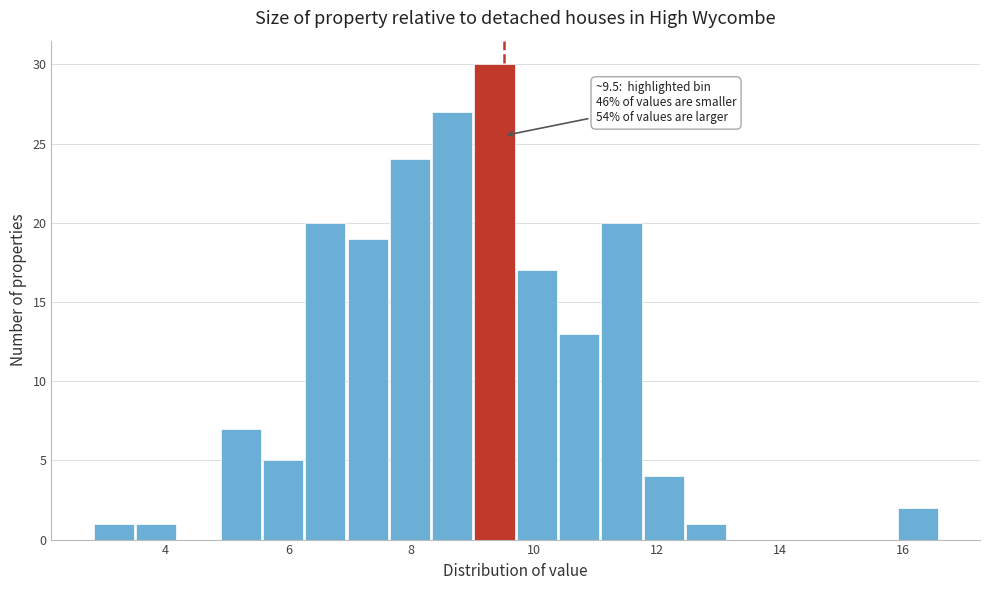

Around what value on the x-axis is the tallest bar? Give the approximate position of its centre, as read against the axis.

9.4